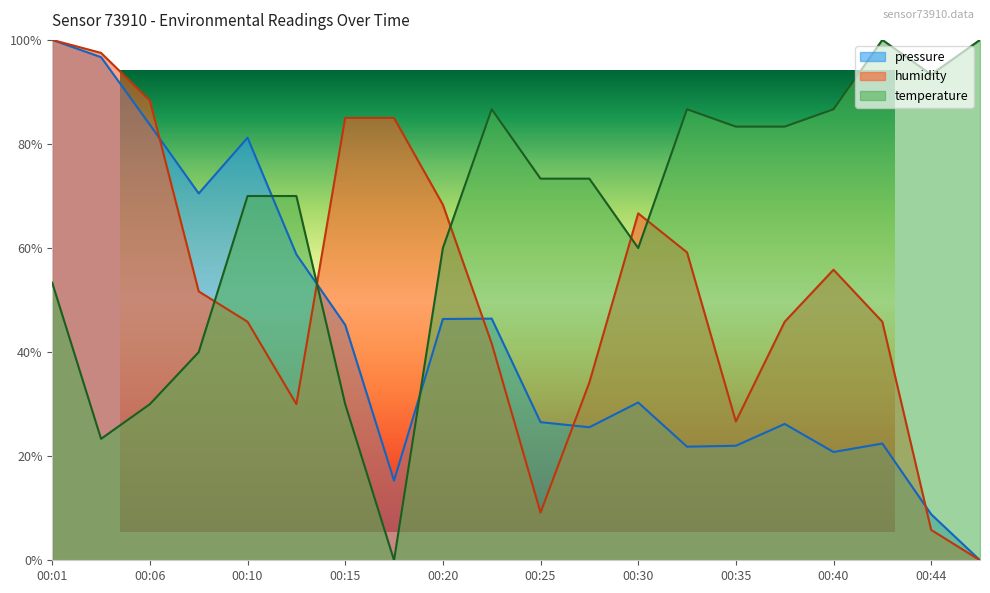

The temperature series shows 0.1 at 00:06. True or false?

False